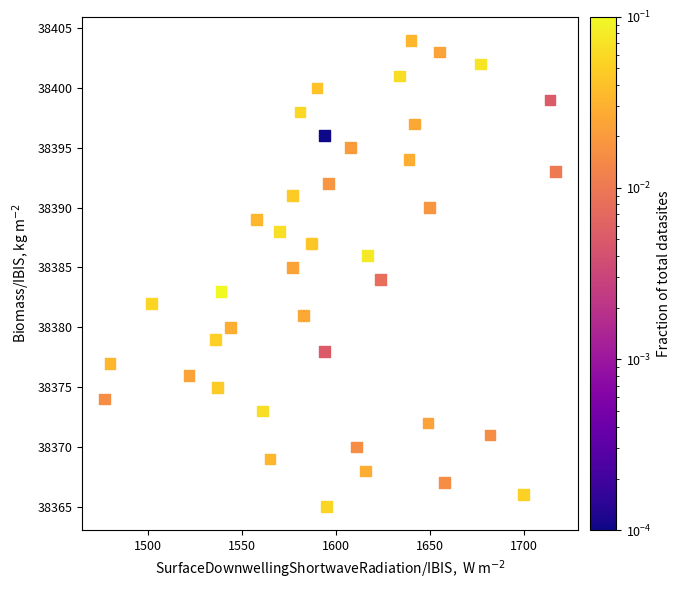

What is the range of X values (max minus min)?

240